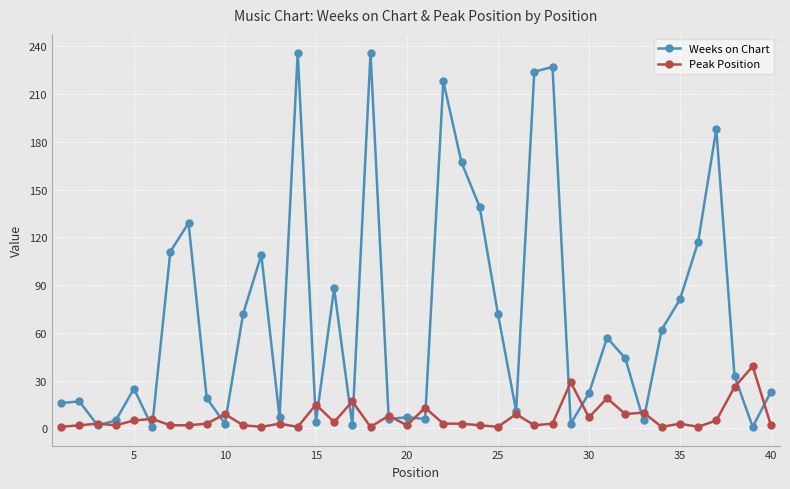

True or false: Weeks on Chart has more than 0 points higher than both neighbors.

True